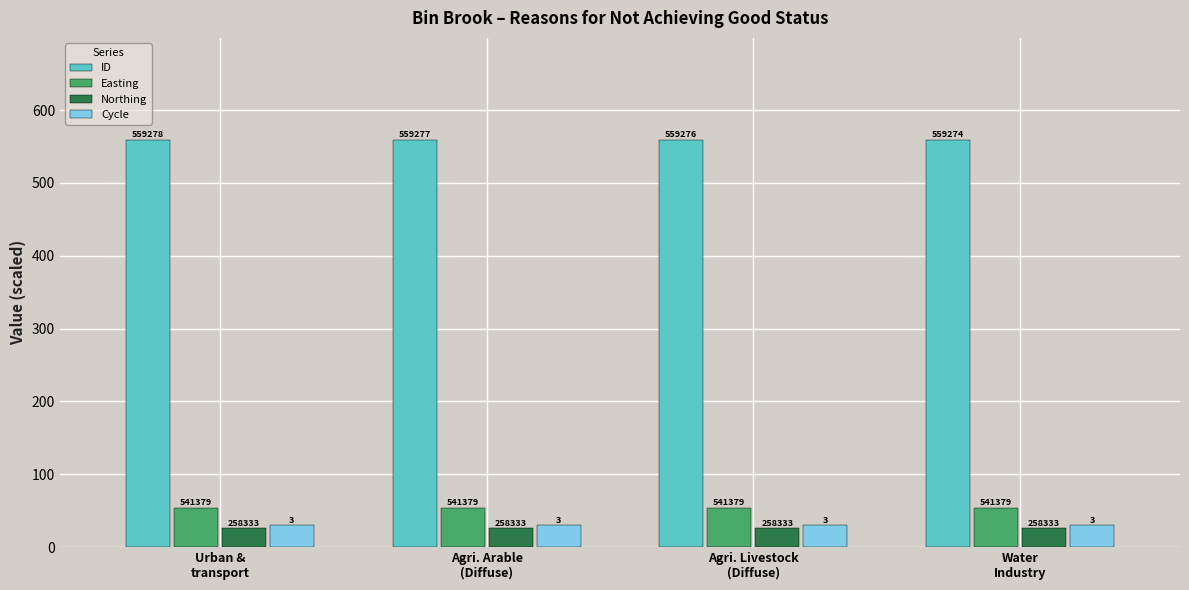

Is it true that Easting equals 54.1 at Agri. Arable
(Diffuse)?

True